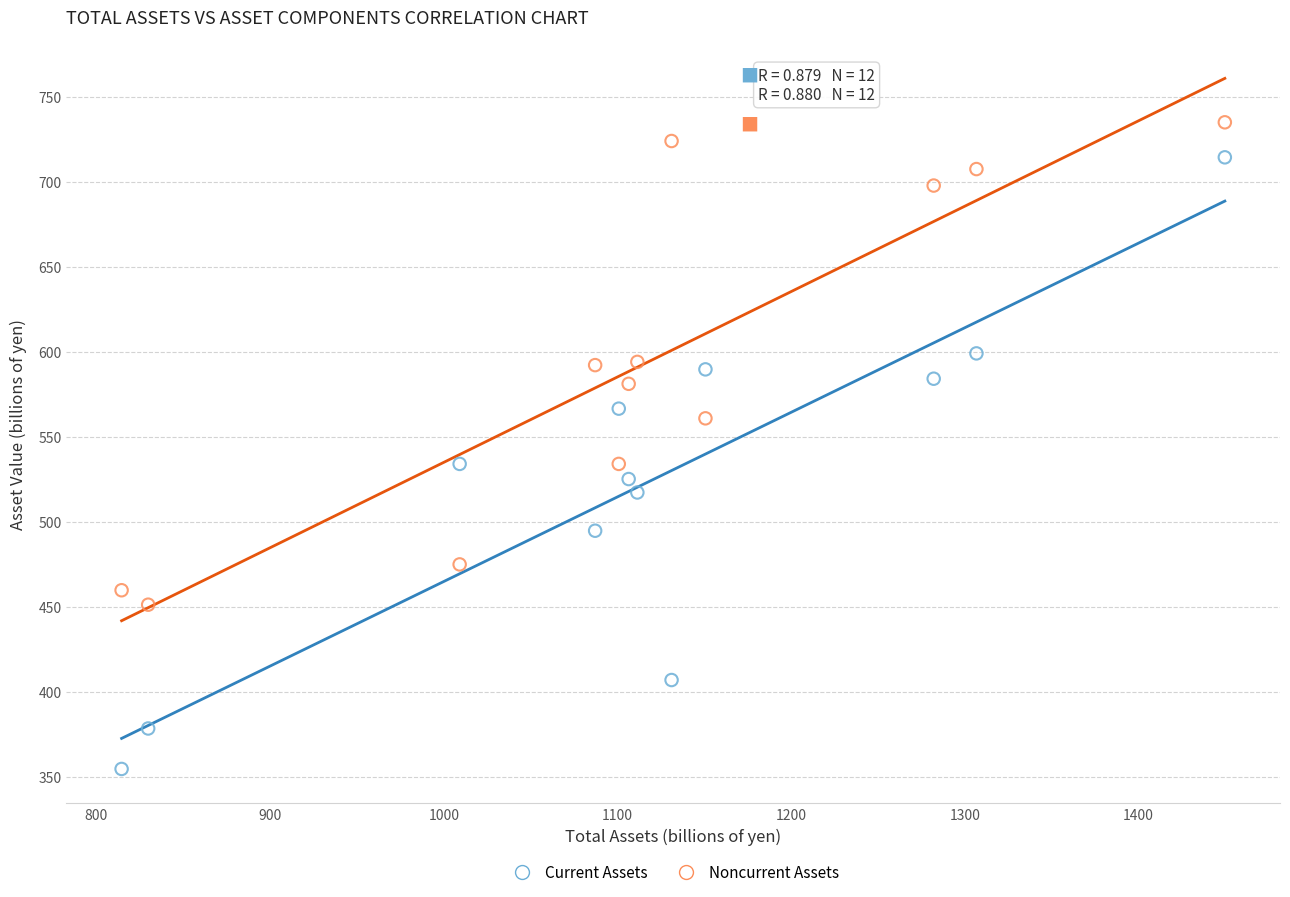

Across all data points, what is the range of X values (max minus min)?

635.1